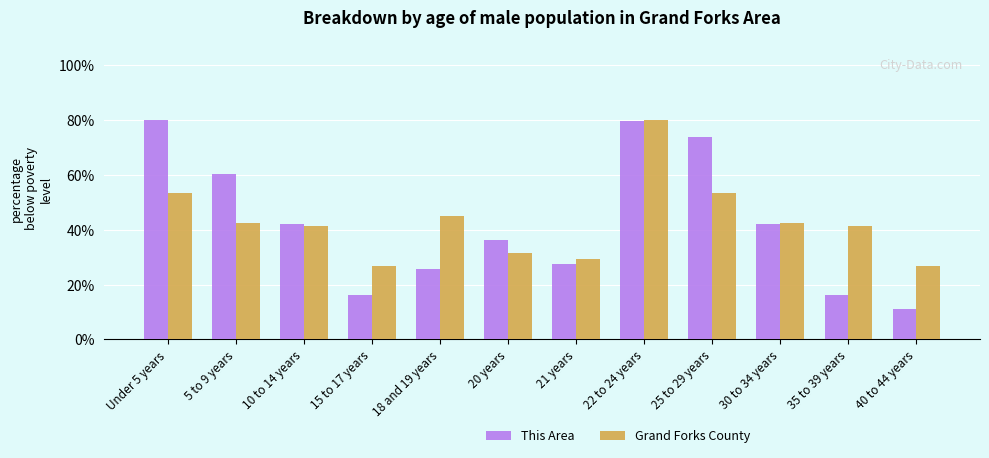

What is the spread (max minus min) of values at 18 and 19 years?

19.5